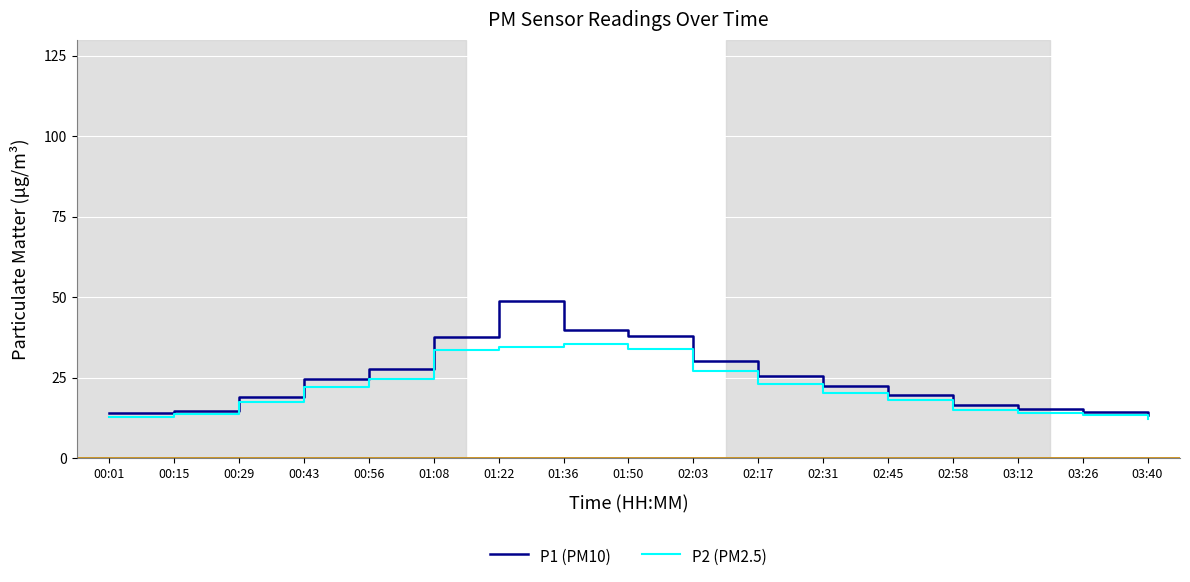

Rank the series by their maximum value, from lowest to highest.

P2 (PM2.5), P1 (PM10)